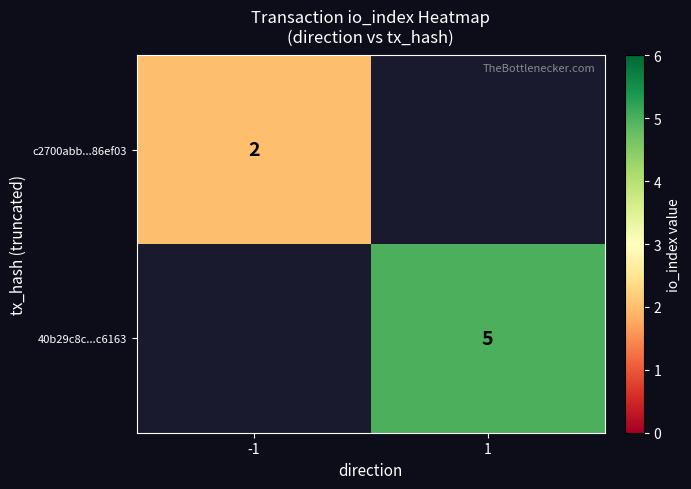

The value of 40b29c8c...c6163 at 1 is 8. True or false?

False